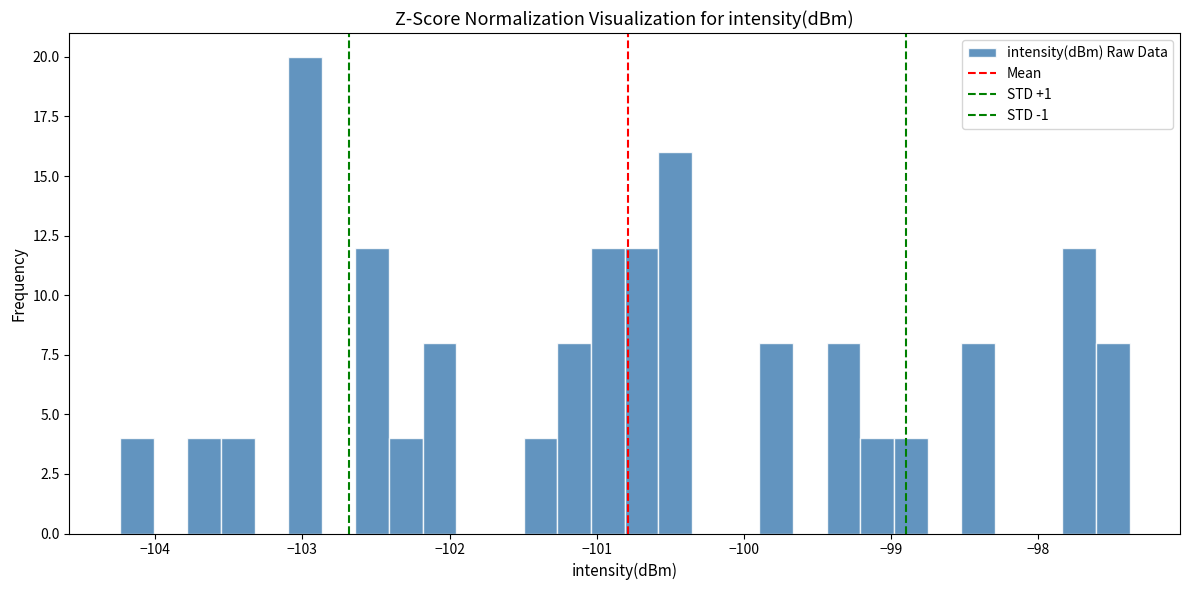

Around what value on the x-axis is the tallest bar? Give the approximate position of its centre, as read against the axis.

-103.0